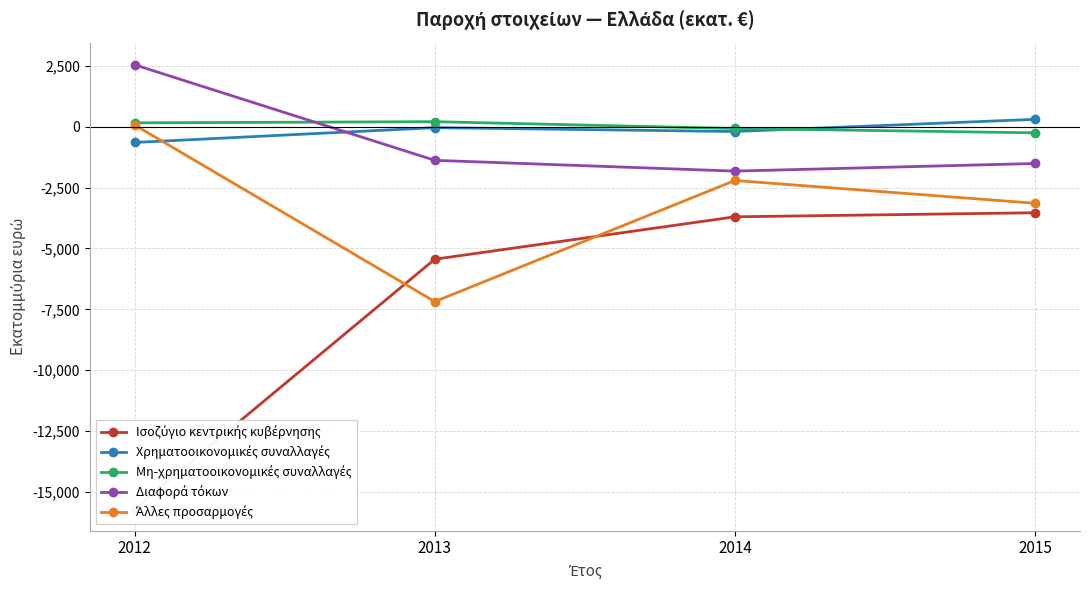

What is the difference between the second highest and minimum values in the Διαφορά τόκων series?

443